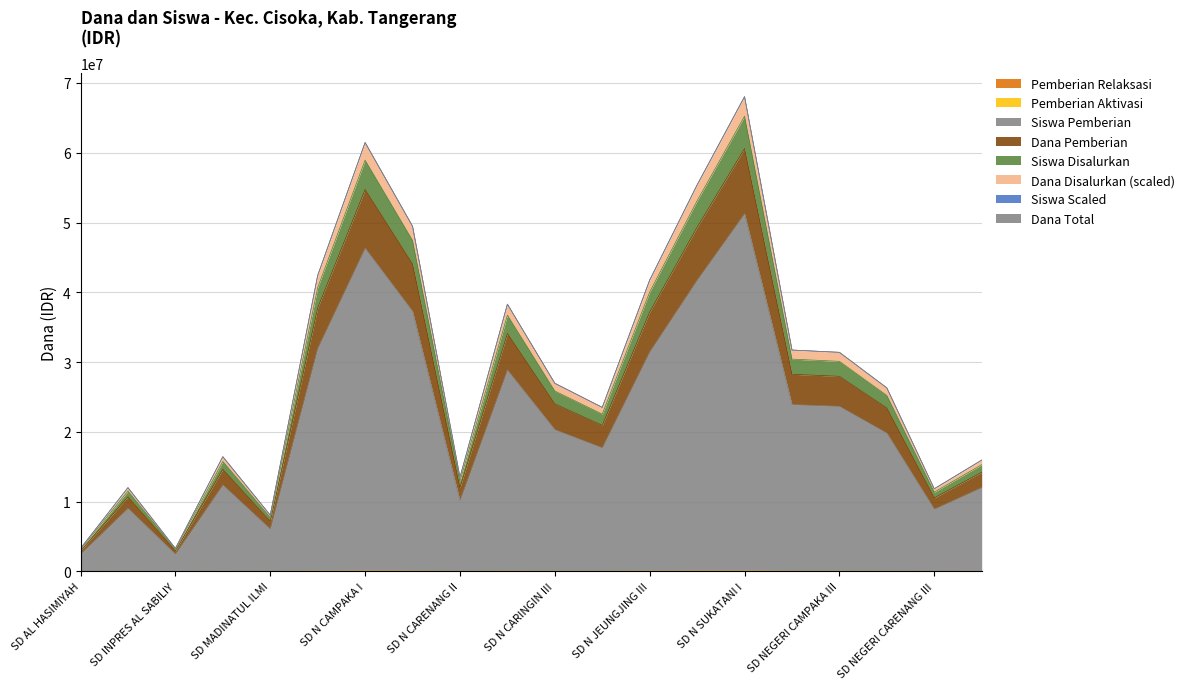

What is the greatest value displayed?

68038020.0